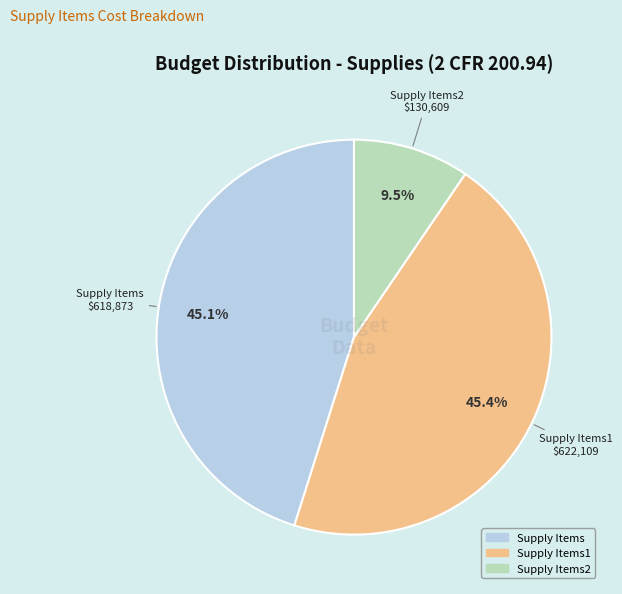

Is there a majority slice in this chart?

No